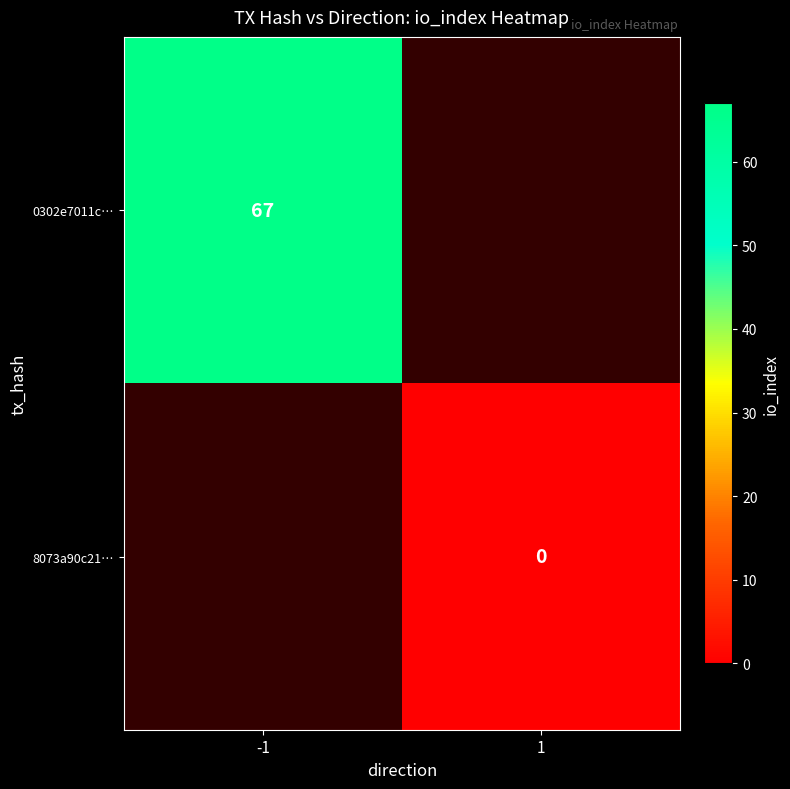

At which category does the chart reach its peak across all series?

-1